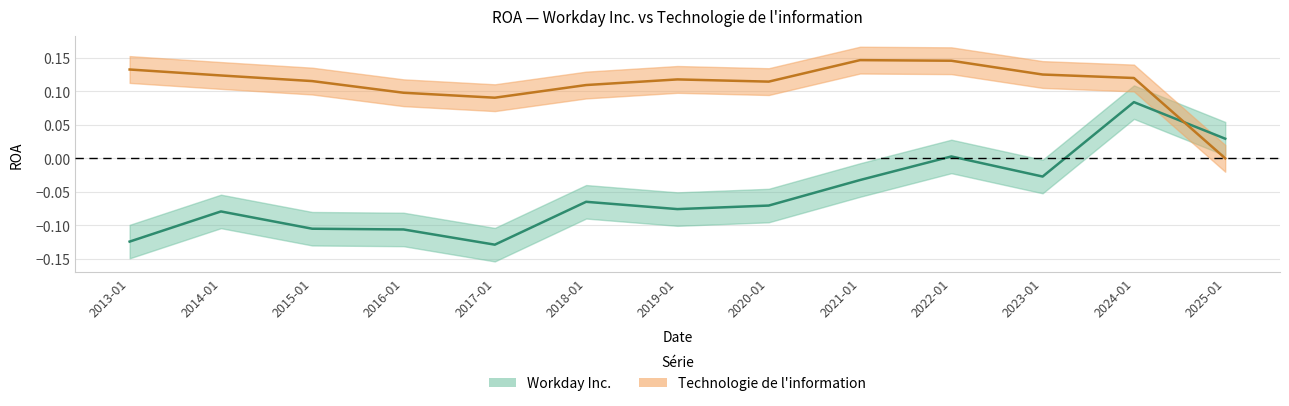

How many data points does each series have?

13